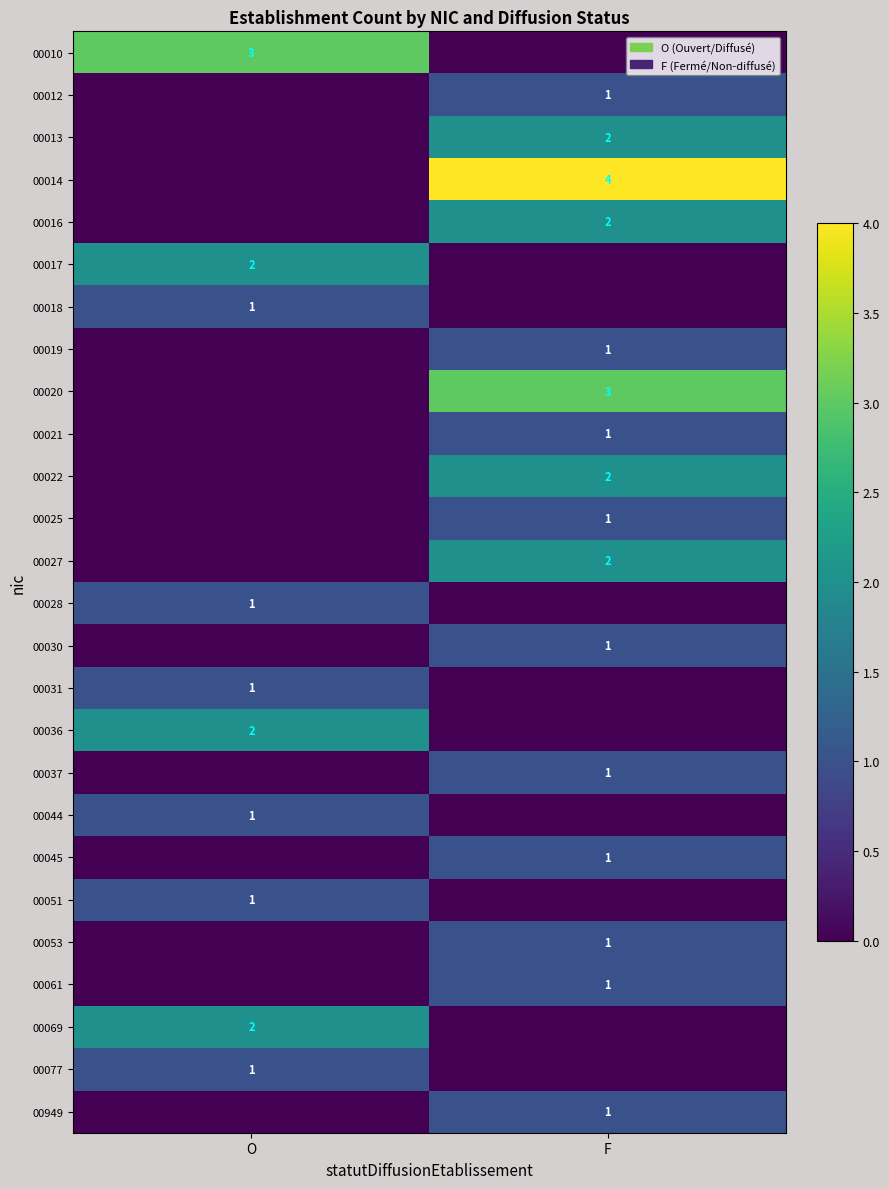

Is the value of 00021 at F greater than the value of 00027 at F?

No